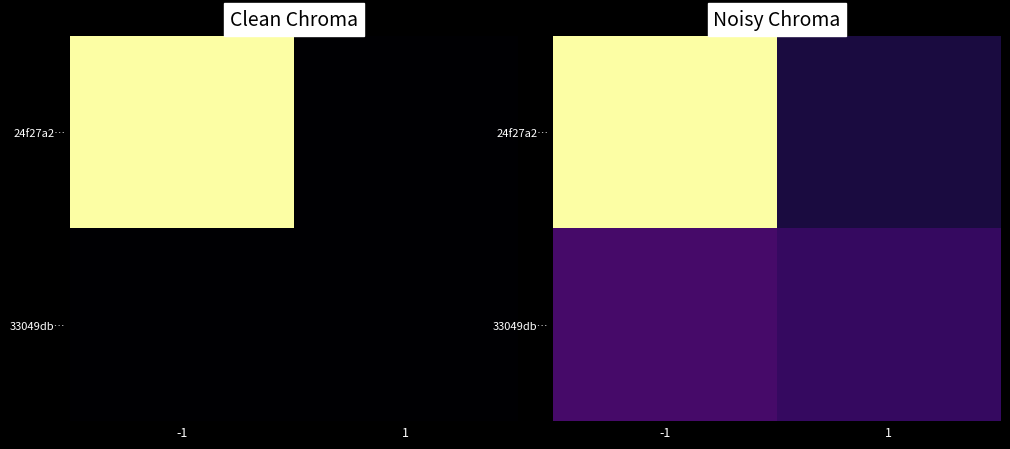

How many categories are shown in the chart?

2